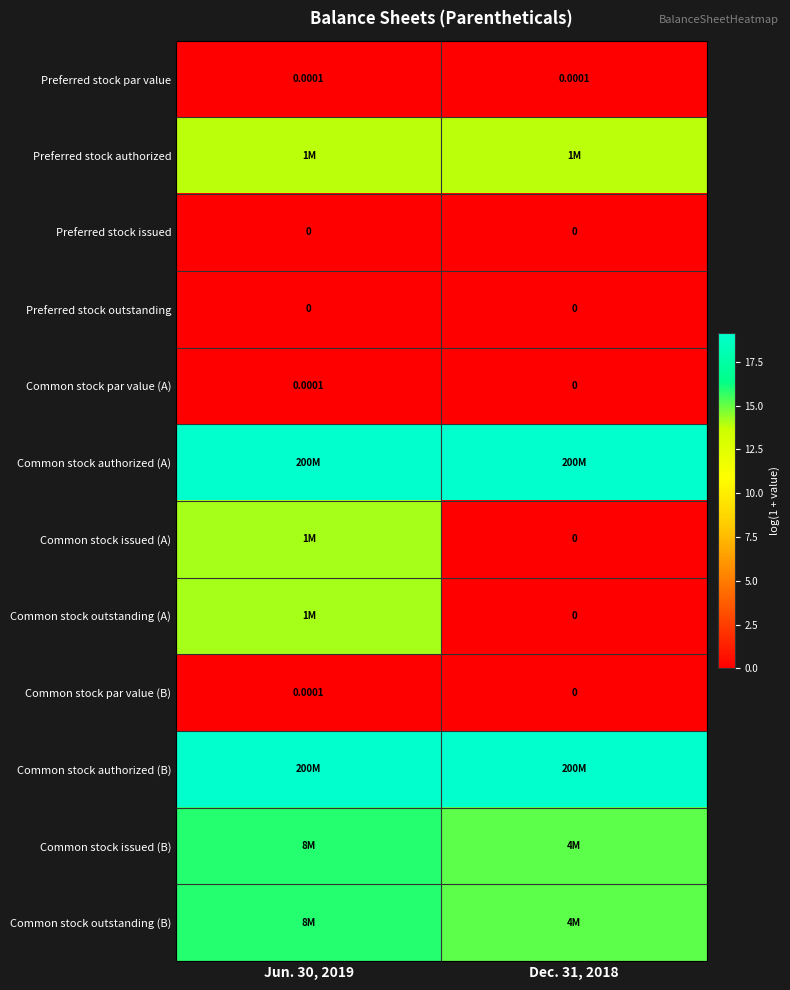

Is the value of Preferred stock par value at Jun. 30, 2019 greater than the value of Common stock outstanding (A) at Dec. 31, 2018?

Yes